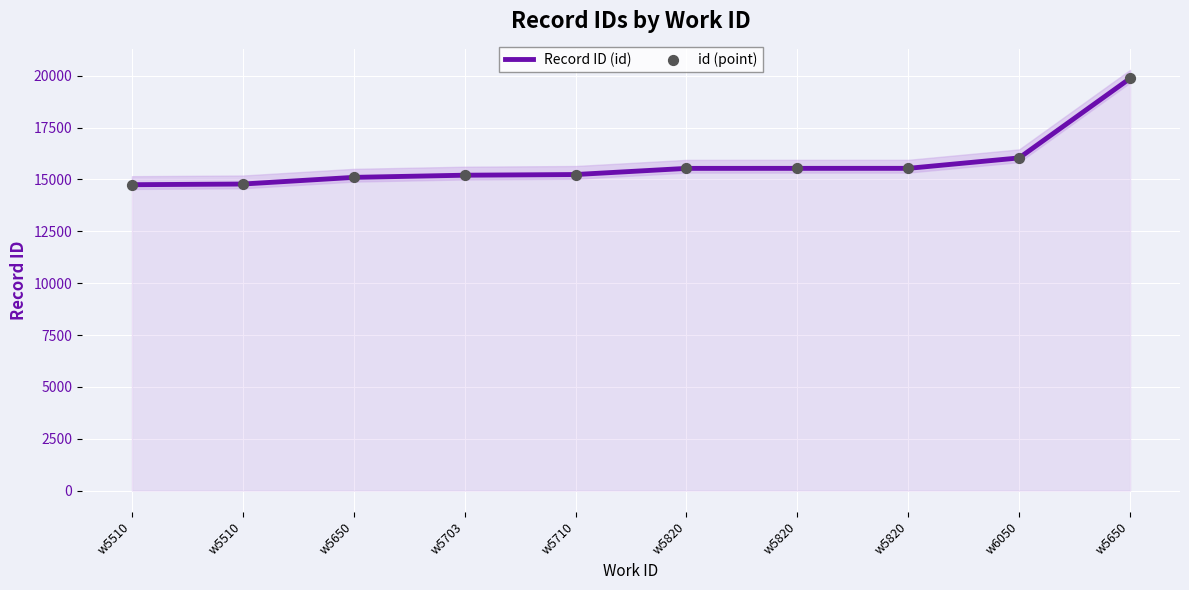

What is the total value across all series at w5650?

30202